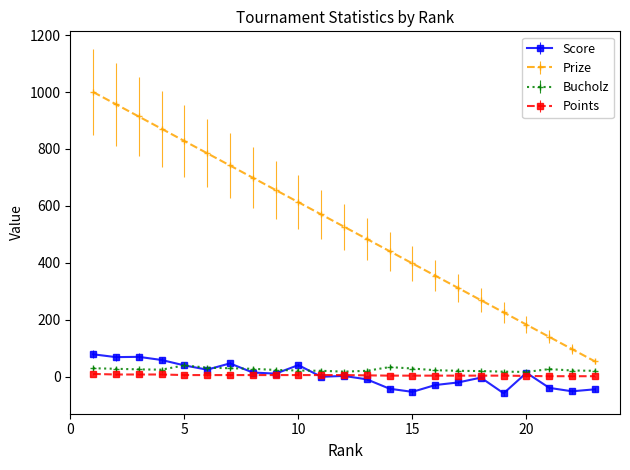

At how many categories does at least one series exceed 383?

15